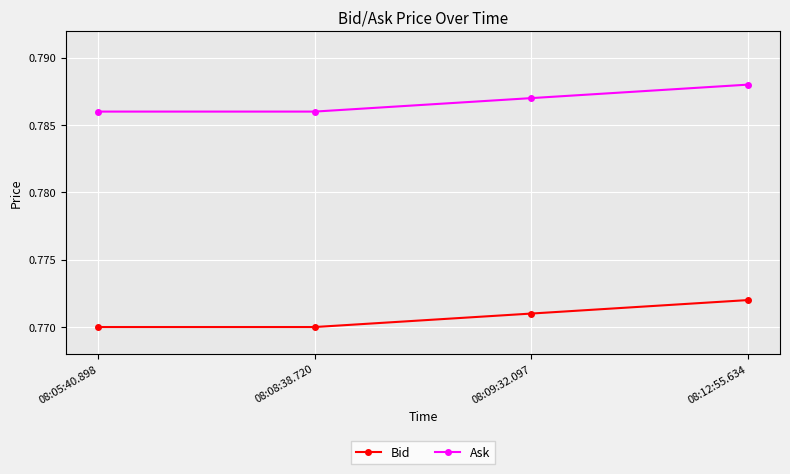

Which series has the largest total across all categories?

Ask